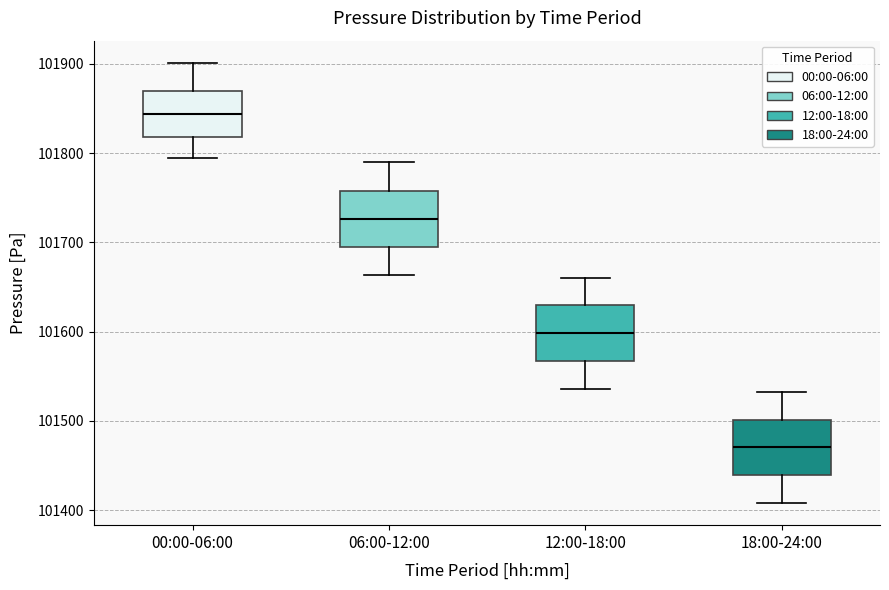

Which box's median line is the lowest?

18:00-24:00